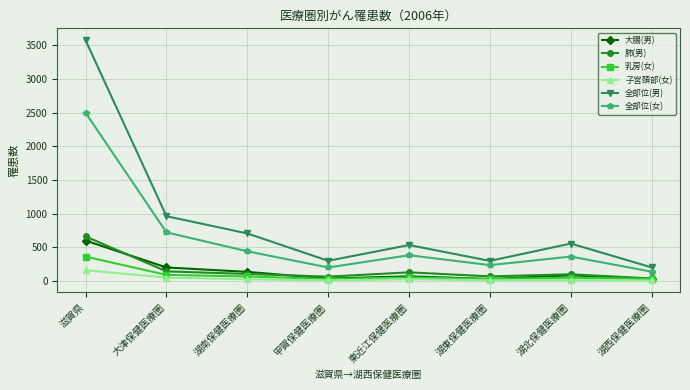

True or false: 全部位(男) has more than 1 points higher than both neighbors.

True